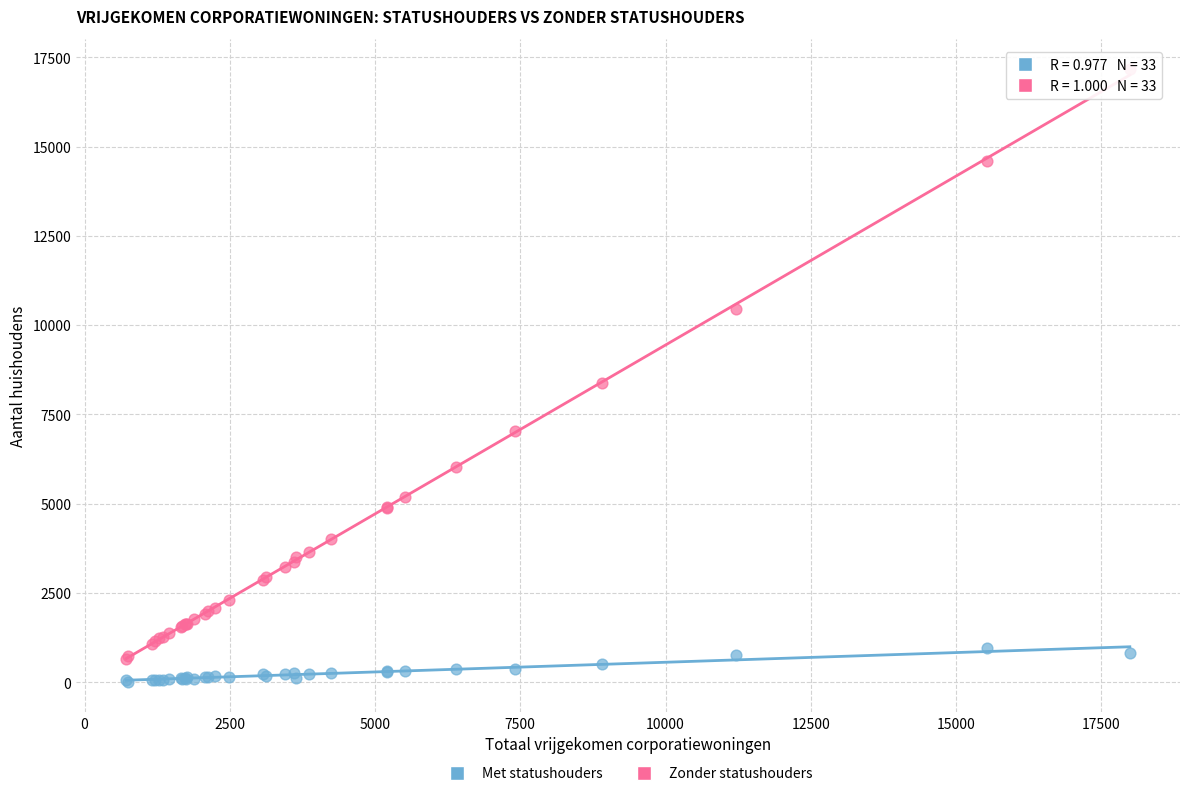

Across all series, what Y value is closest to 8590?

8380